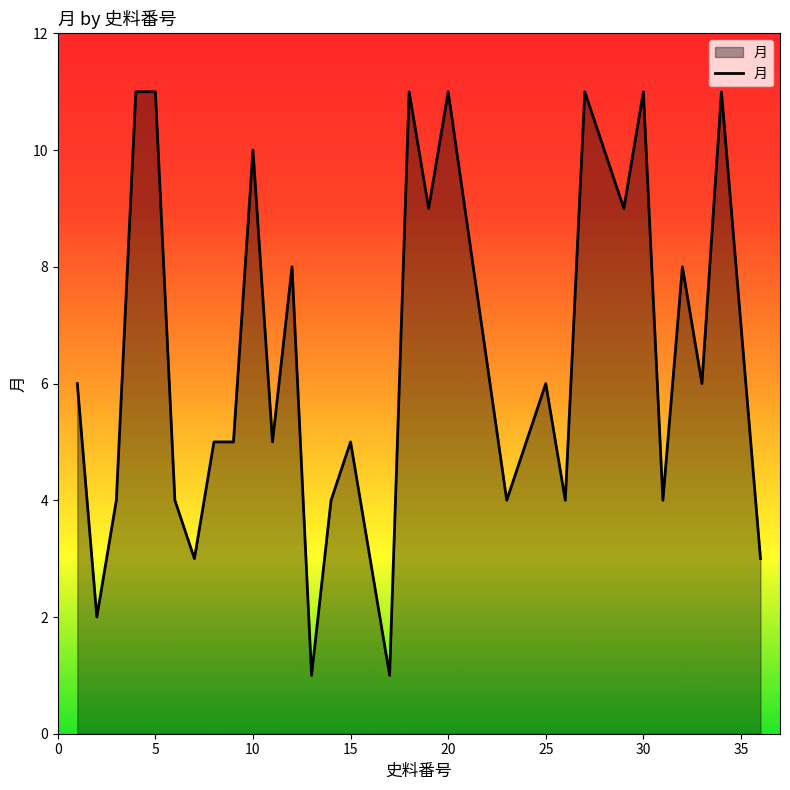

What is the average value?

6